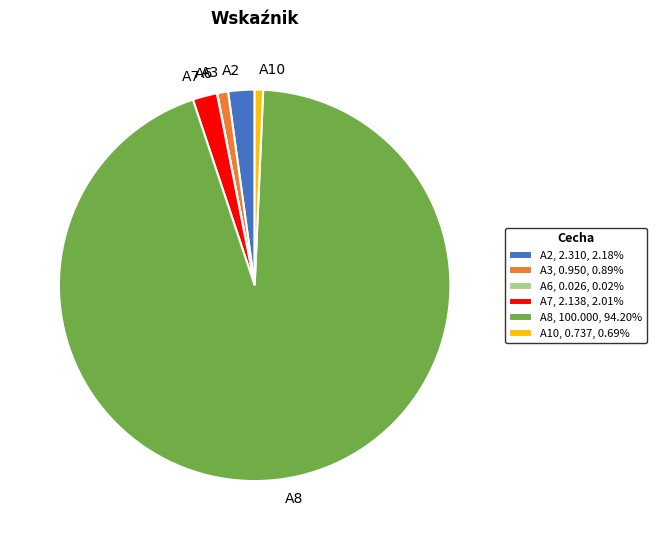

Do A2, 2.310, 2.18% and A7, 2.138, 2.01% together represent more than half of the pie?

No